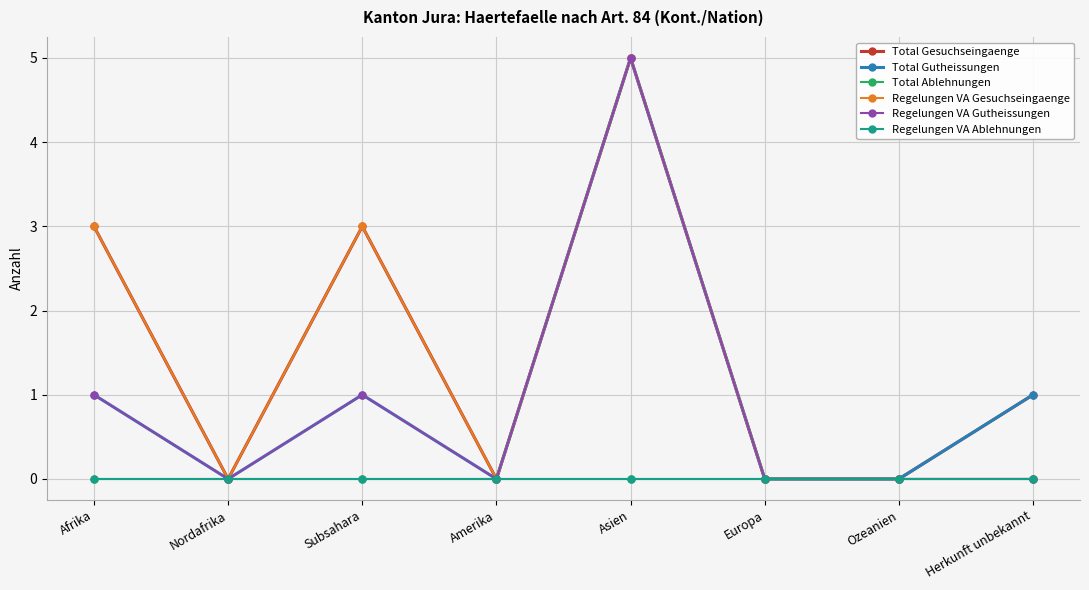

Is the value of Total Gesuchseingaenge at Nordafrika greater than the value of Regelungen VA Ablehnungen at Nordafrika?

No